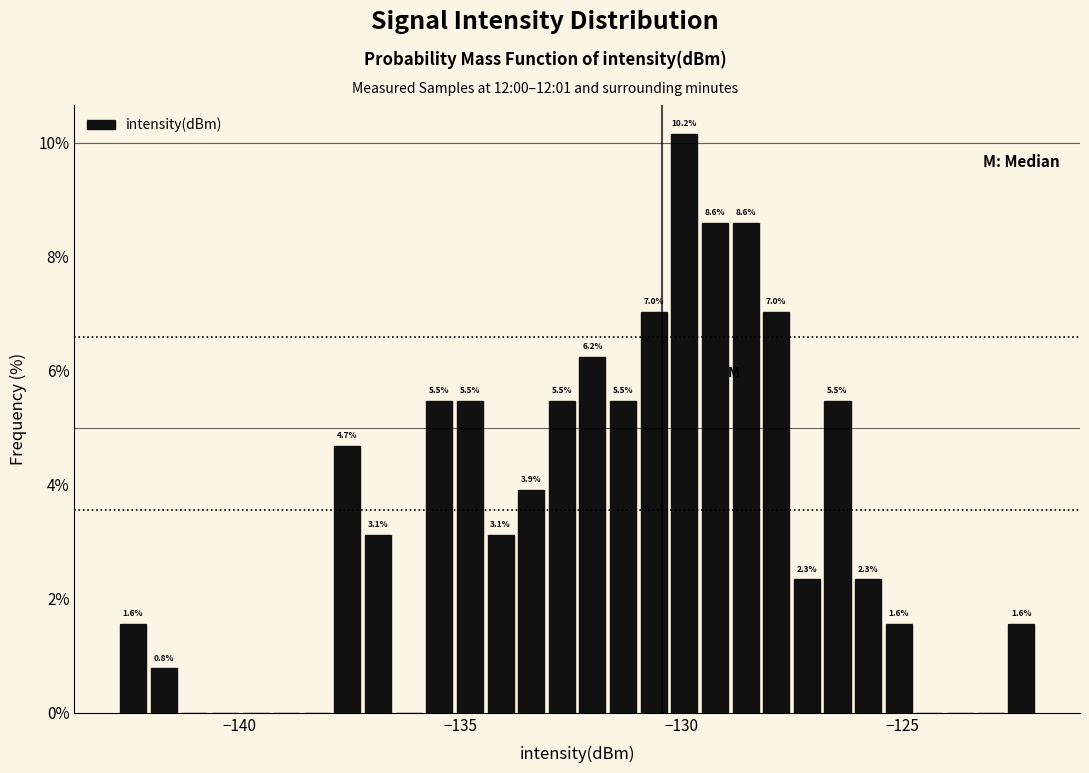

Read against the x-axis, roughly where is the centre of the tallest bar?

-130.0